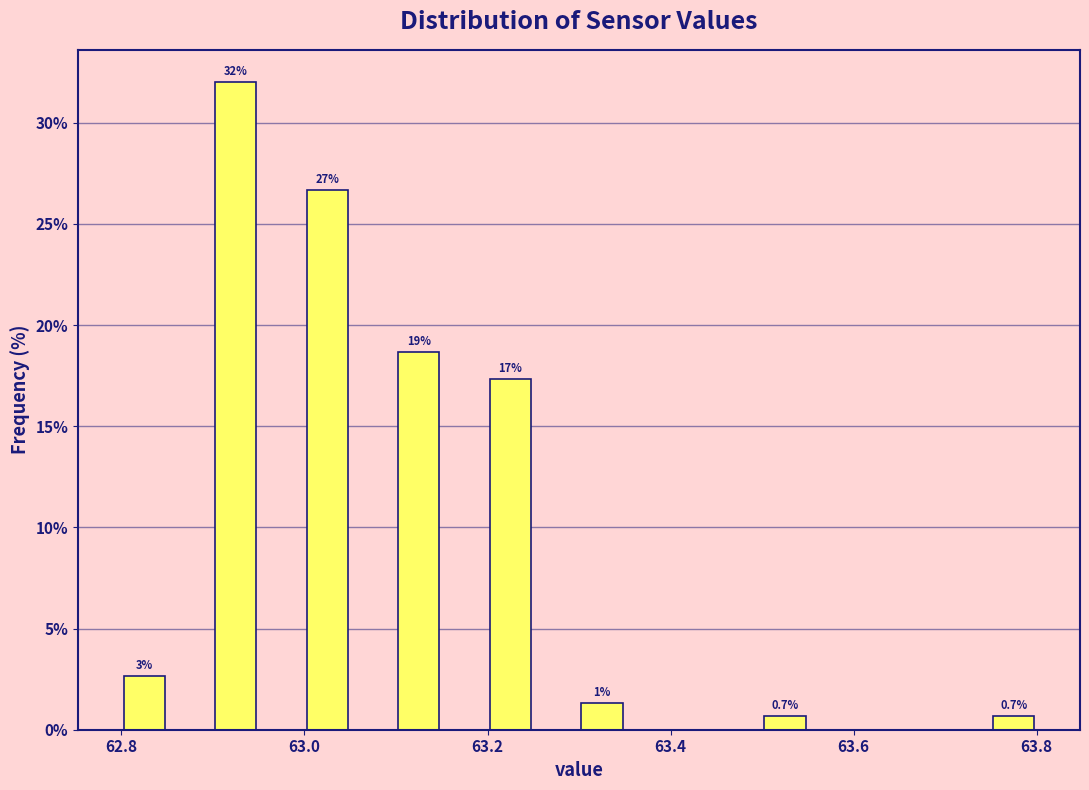

Around what value on the x-axis is the tallest bar? Give the approximate position of its centre, as read against the axis.

62.92